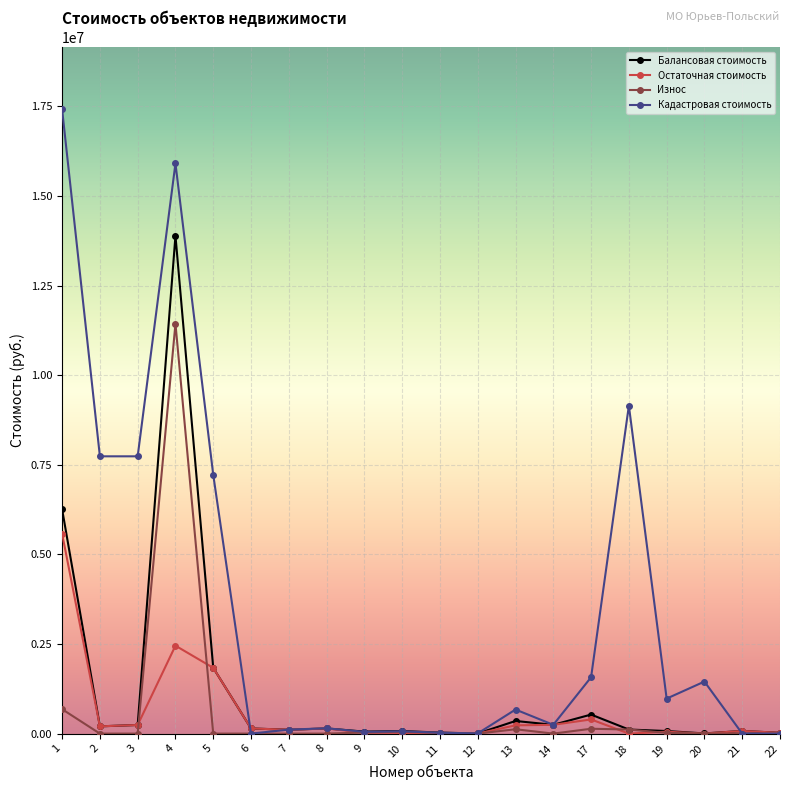

What is the total value across all series at 18?

9377257.1